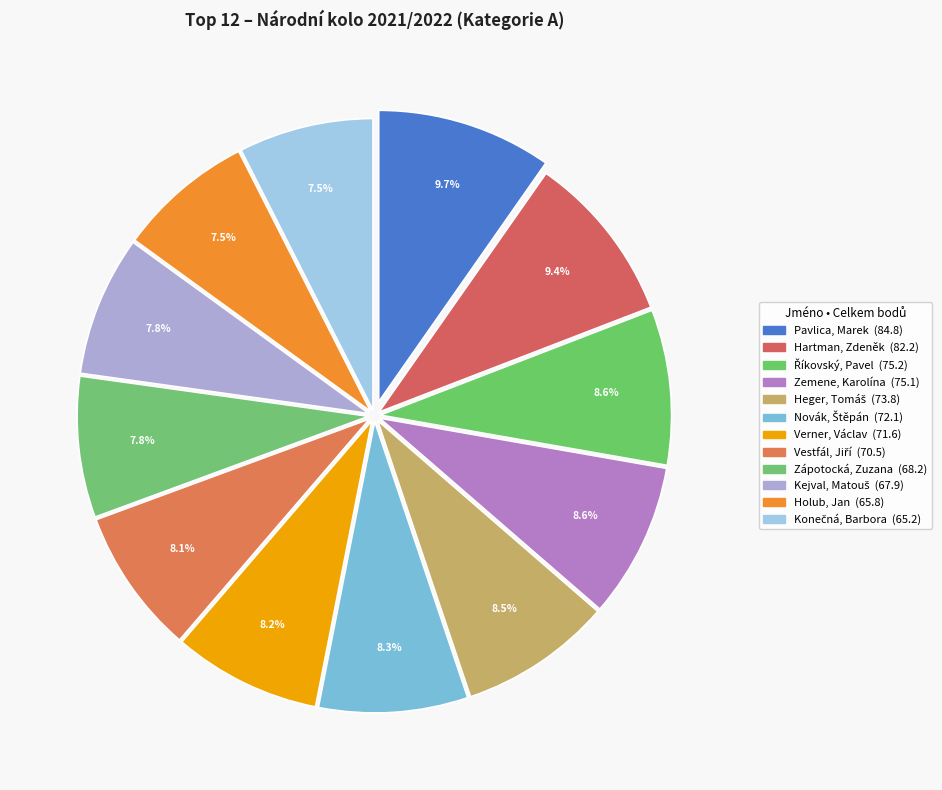

Does any single category account for the majority?

No